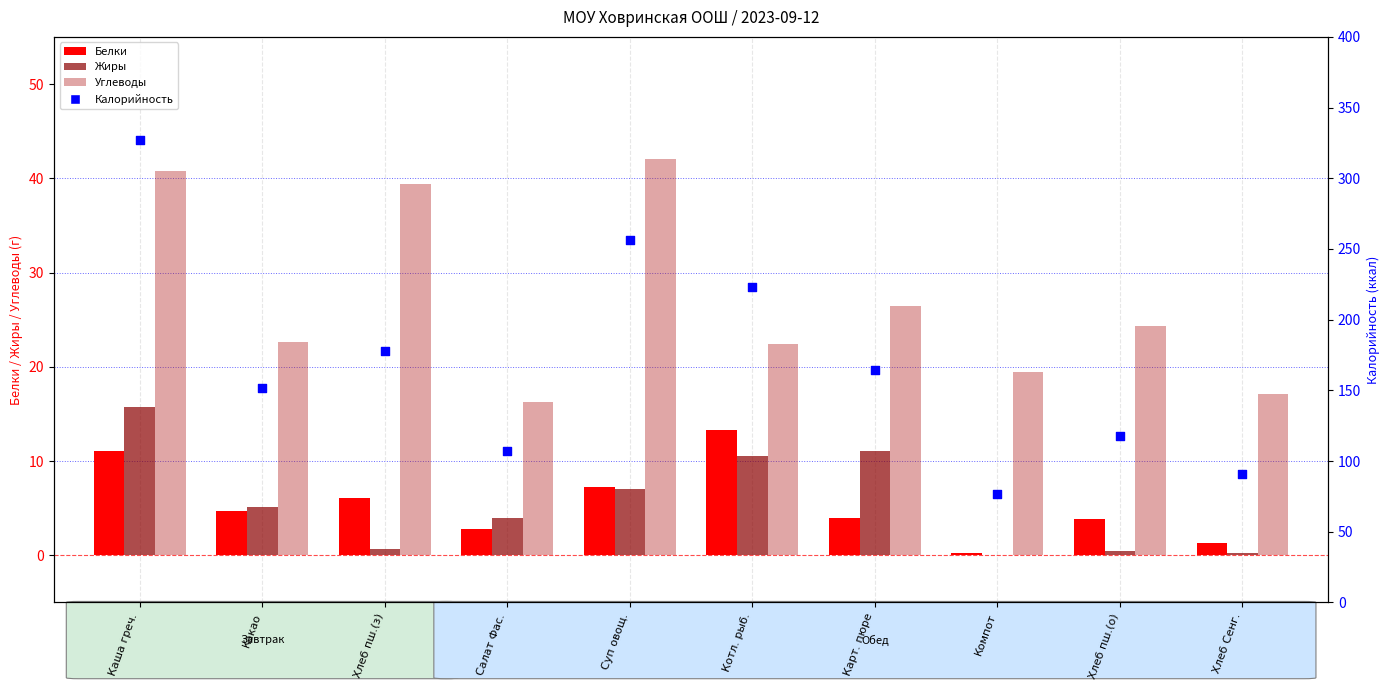

Which series contains the highest Y value?

Калорийность